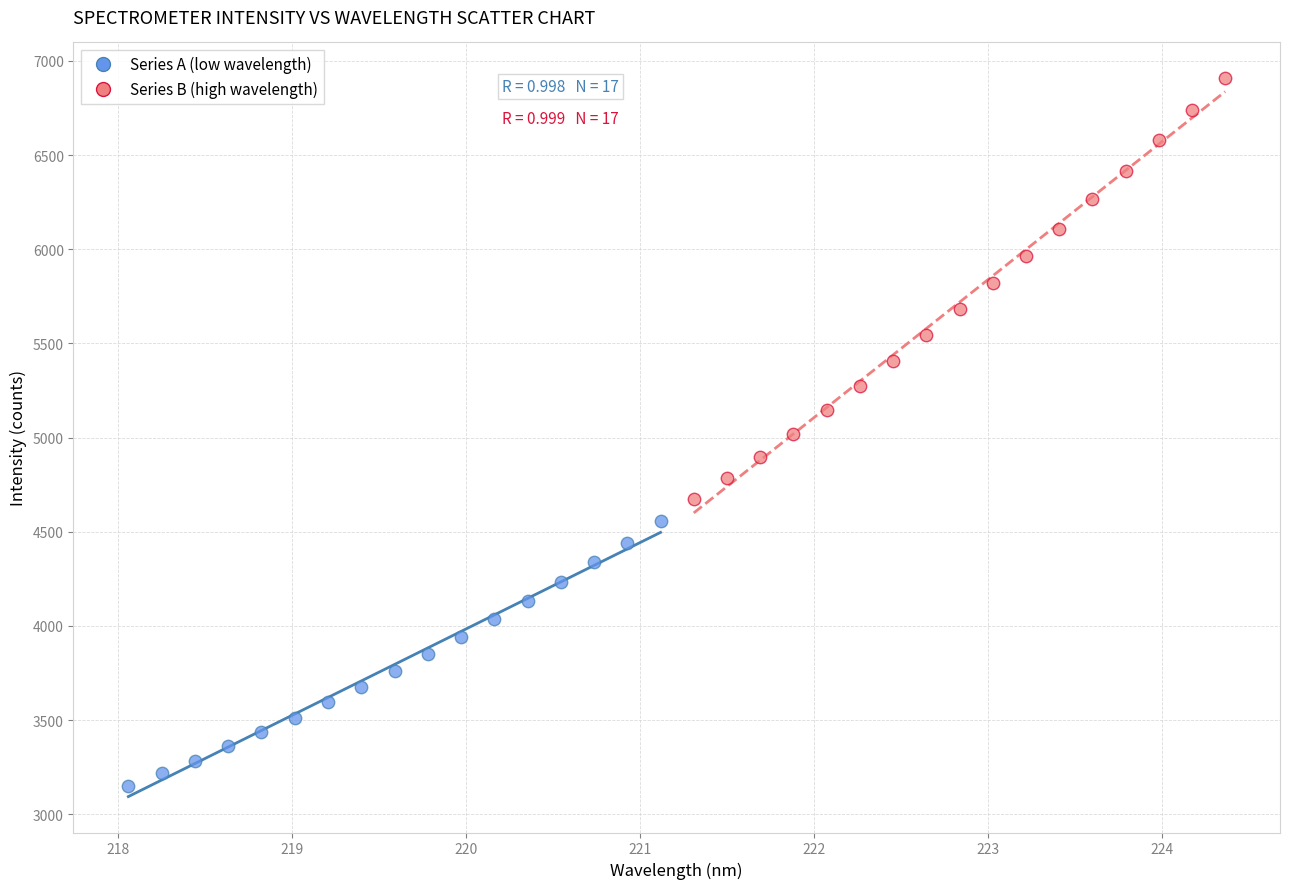

Which series has the widest spread of Y values?

Series B (high wavelength)